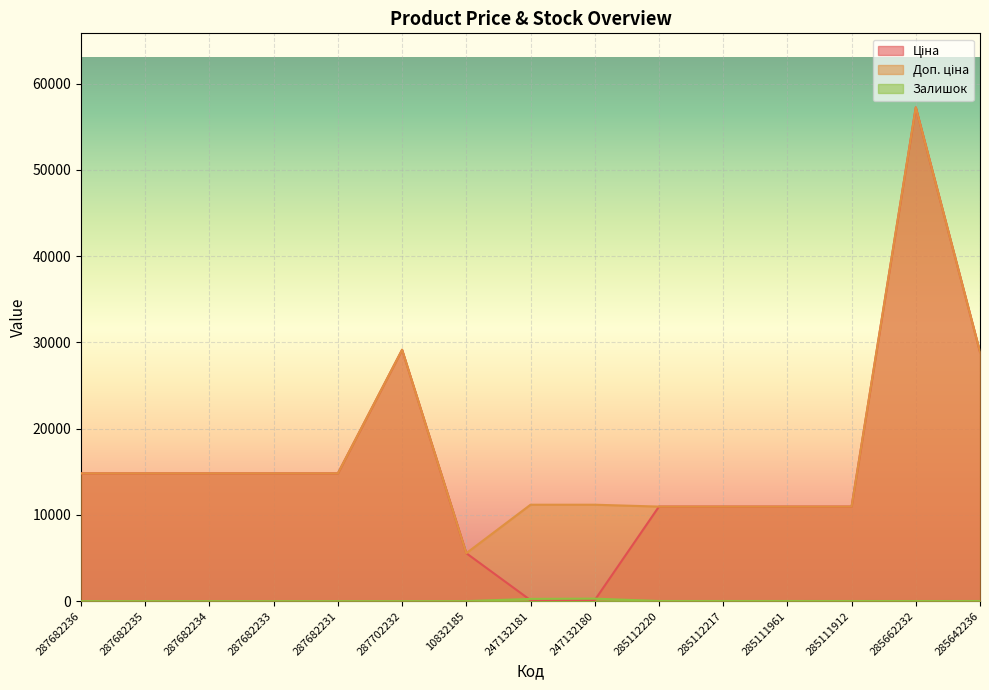

What is the label of the 2nd point from the right?

285662232